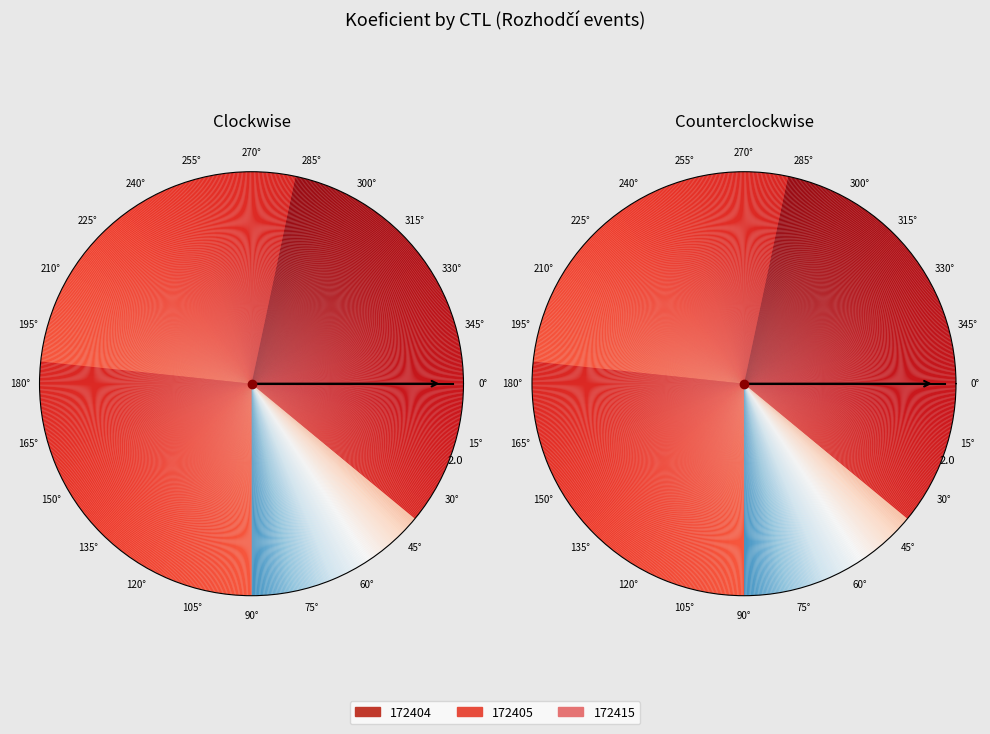

Is 172404 the majority of the pie?

No